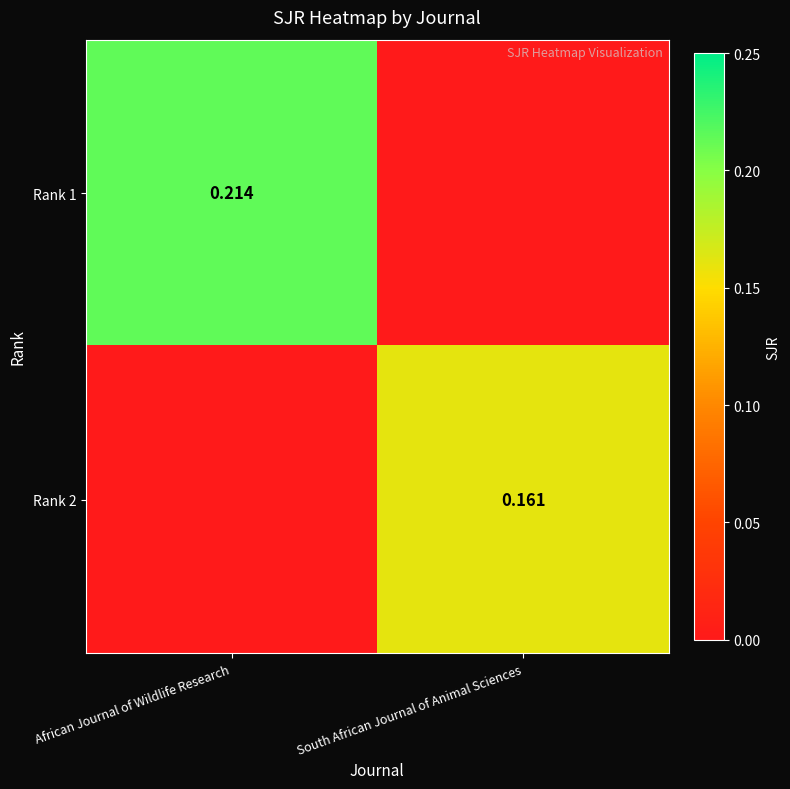

At African Journal of Wildlife Research, list the series in order from largest to smallest.

Rank 1, Rank 2